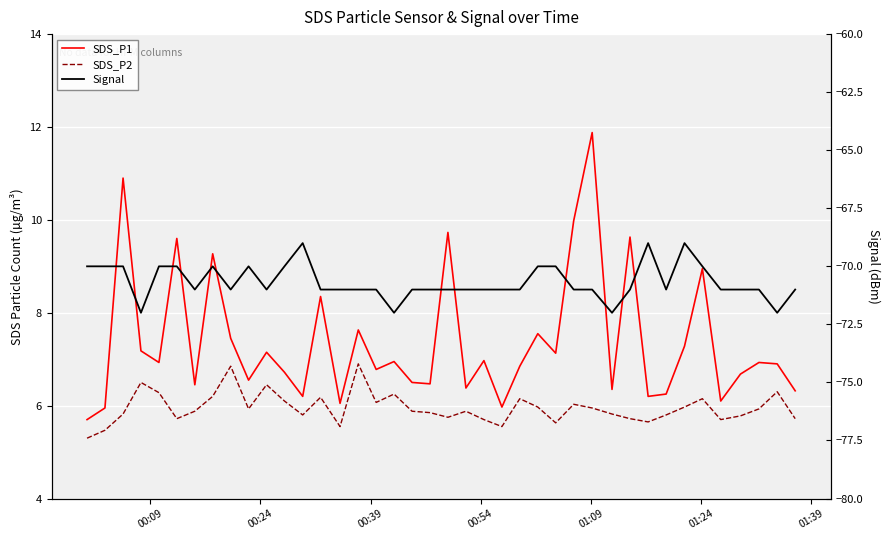

What is the average value of the Signal series?

-70.7